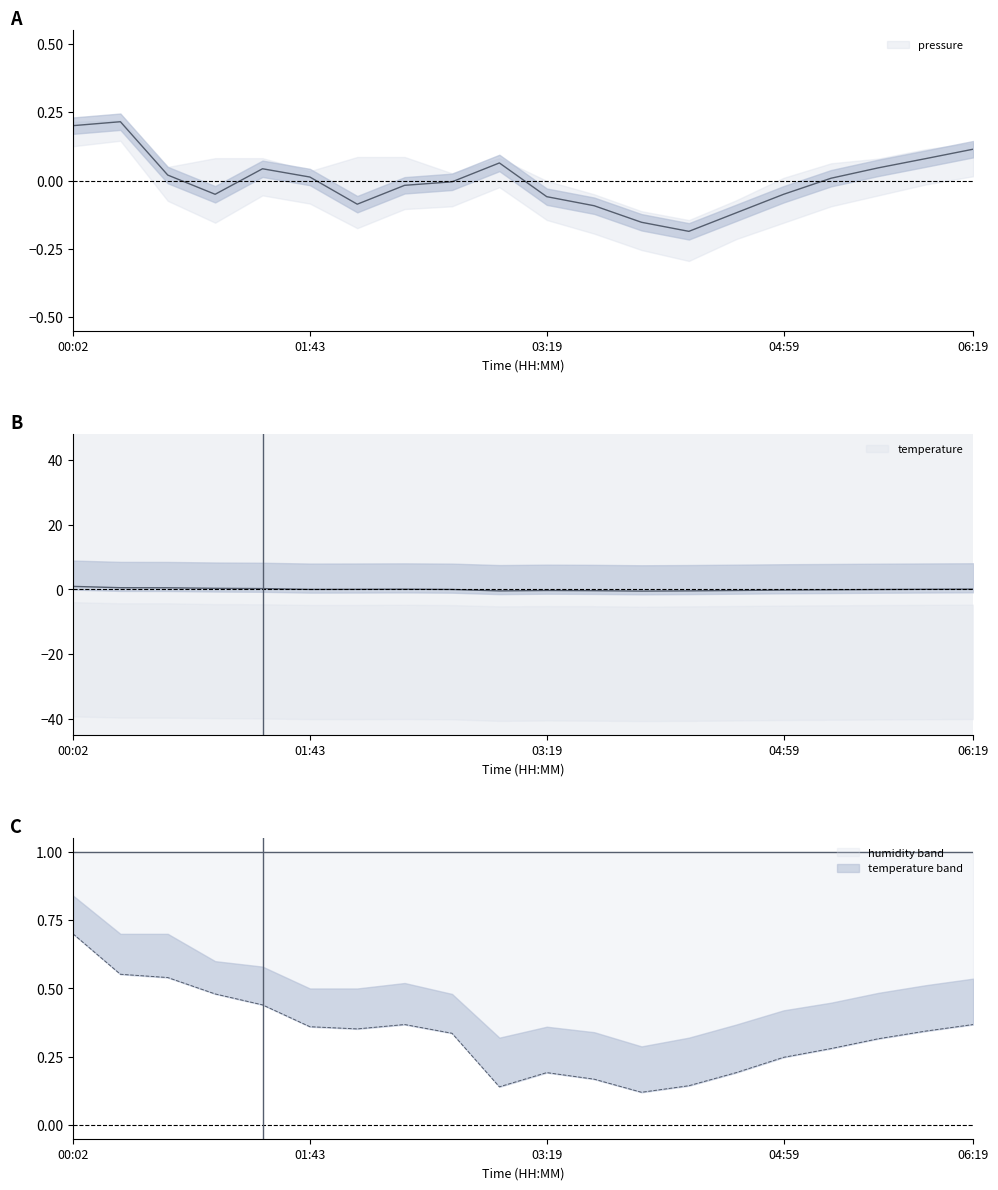

List the labels in order of temperature value, largest first.

00:02, 00:22, 00:42, 01:02, 01:24, 06:19, 02:23, 05:59, 02:03, 01:43, 02:43, 05:39, 05:19, 04:59, 03:19, 04:39, 03:39, 04:19, 03:04, 03:59